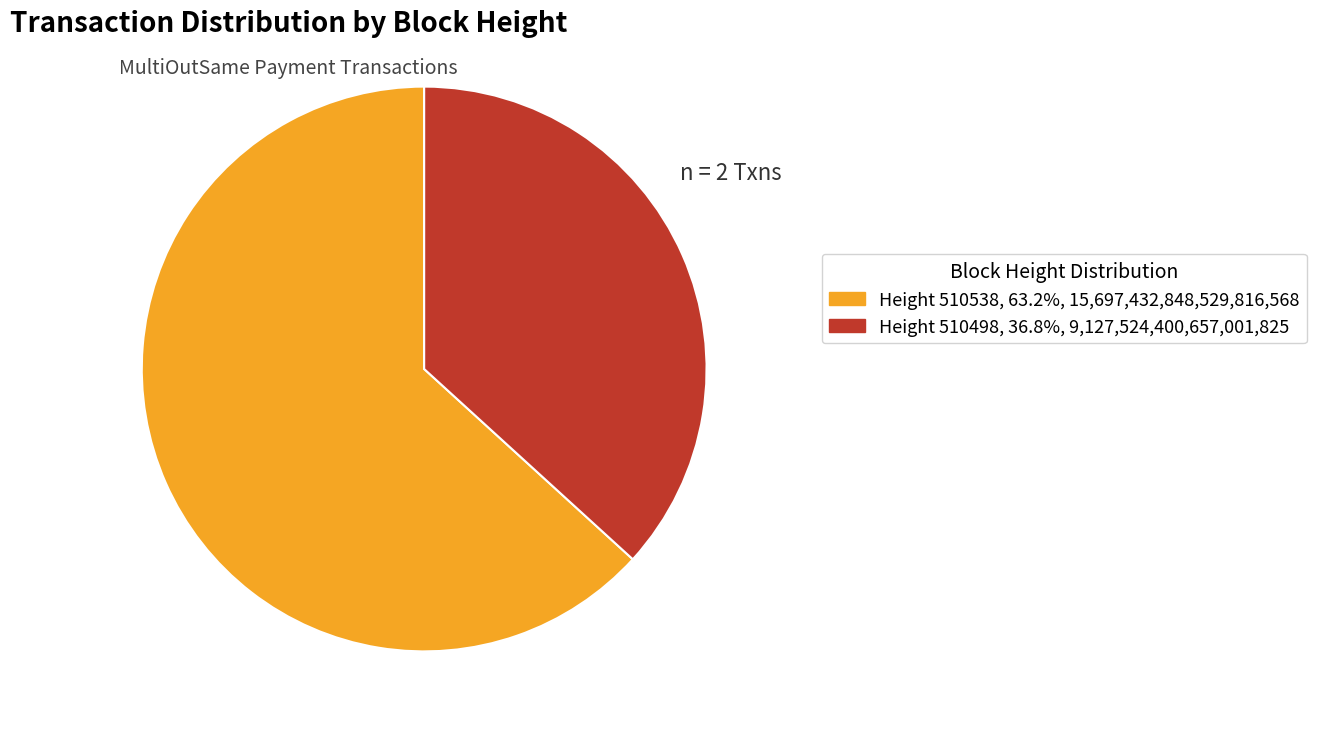

How many segments does this pie chart have?

2